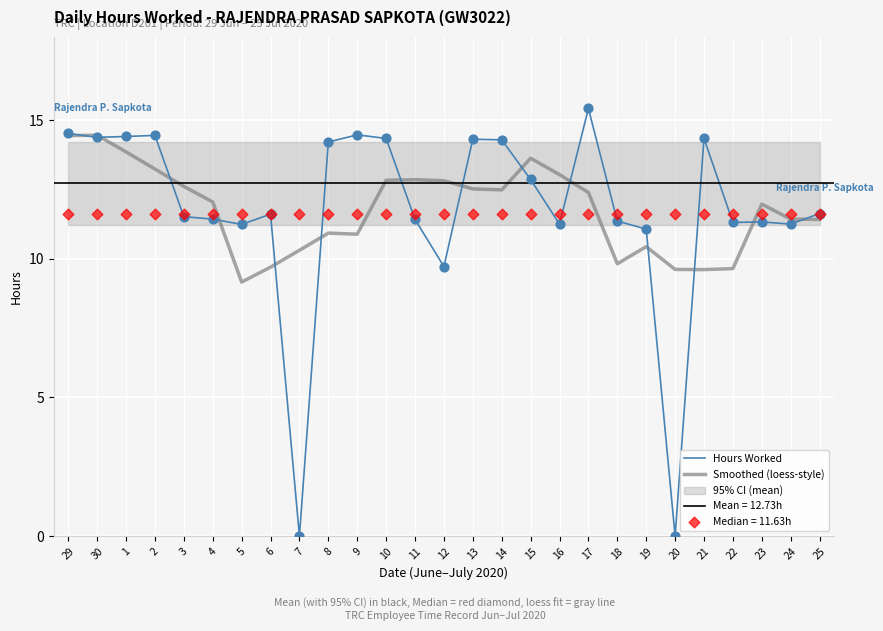

At which category is the sum across all series the highest?

29